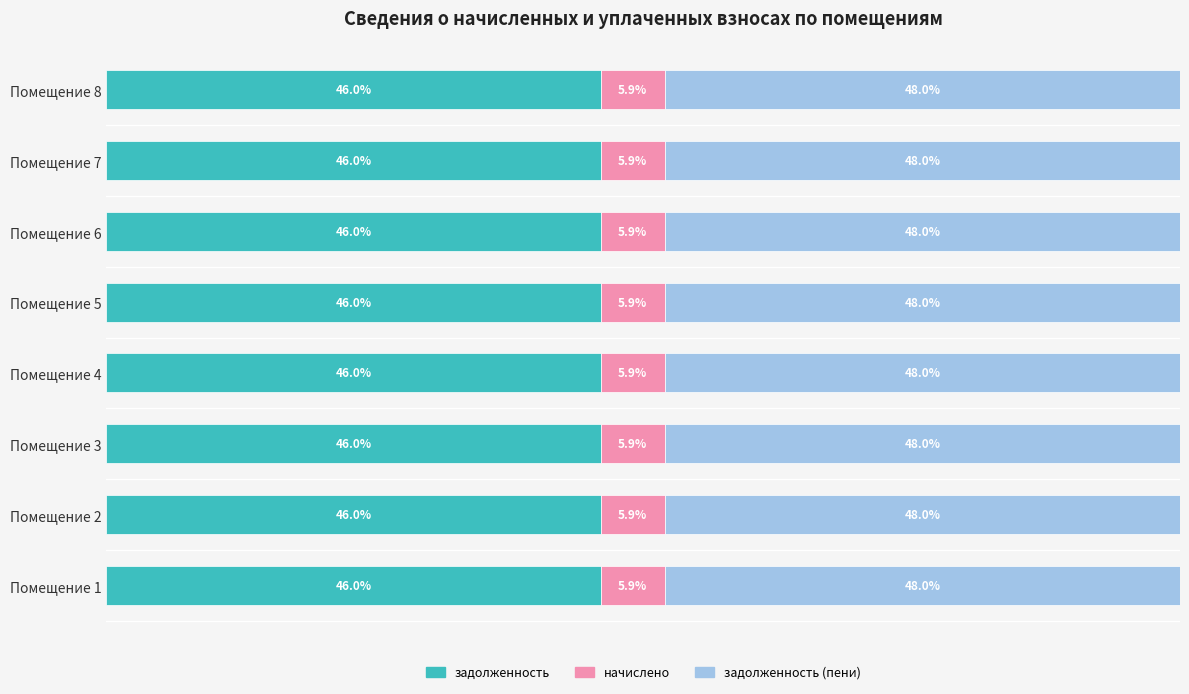

What are all the series names shown in the legend?

задолженность, начислено, задолженность (пени)